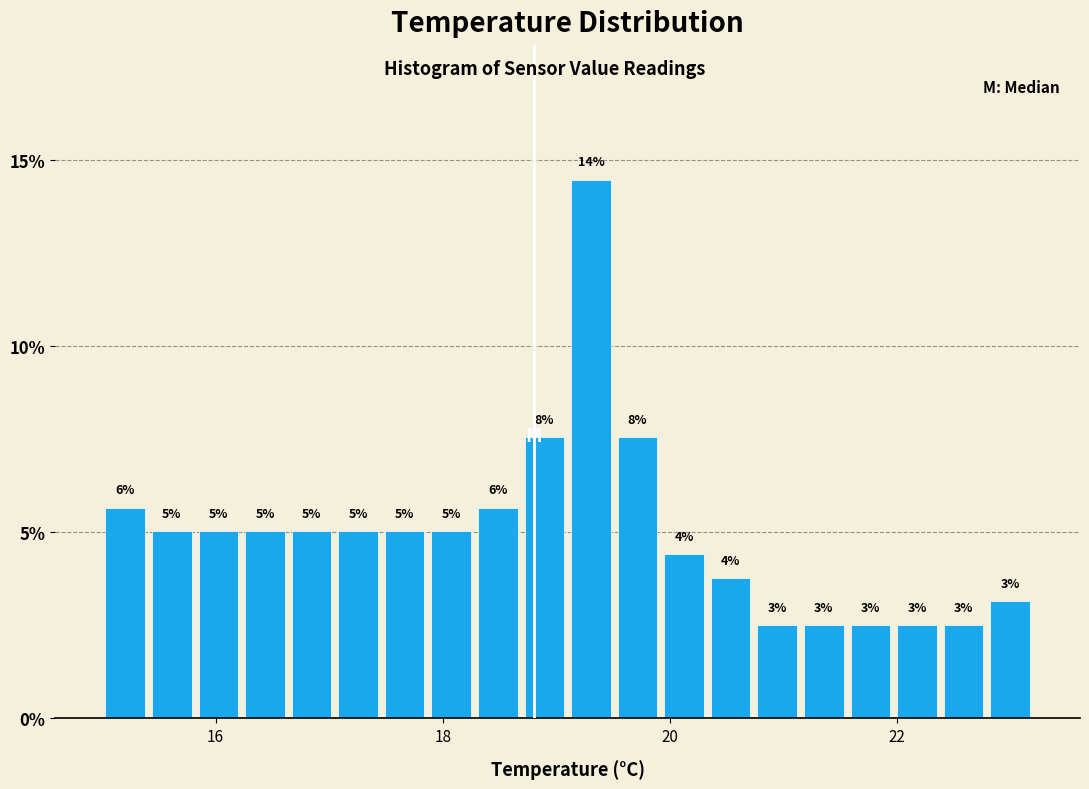

Around what value on the x-axis is the tallest bar? Give the approximate position of its centre, as read against the axis.

19.4